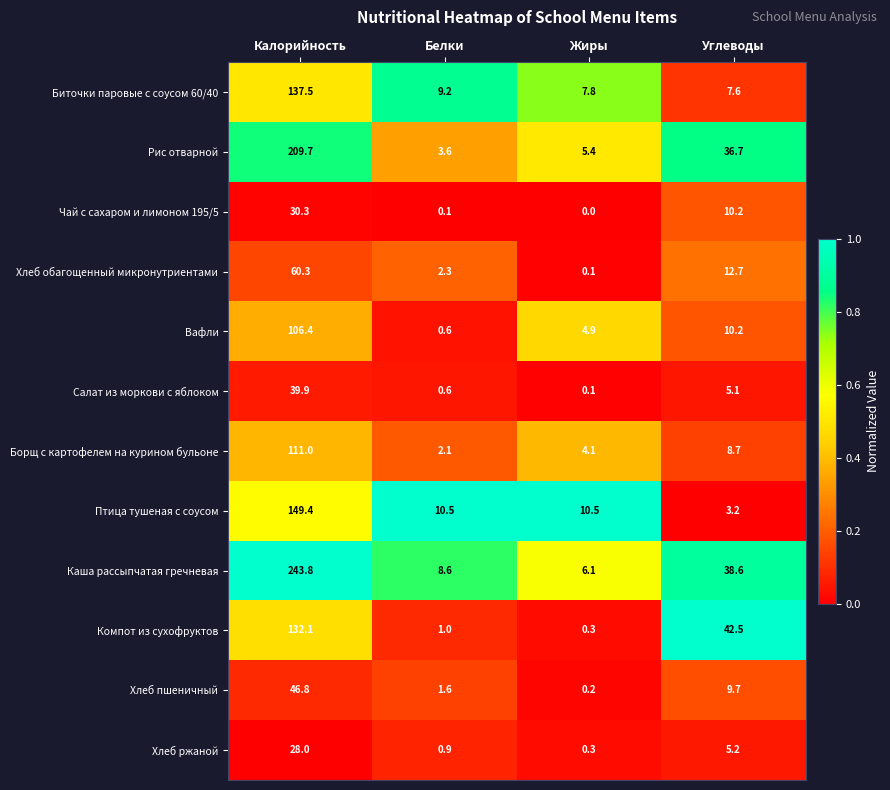

What is the maximum value shown in the chart?

243.8